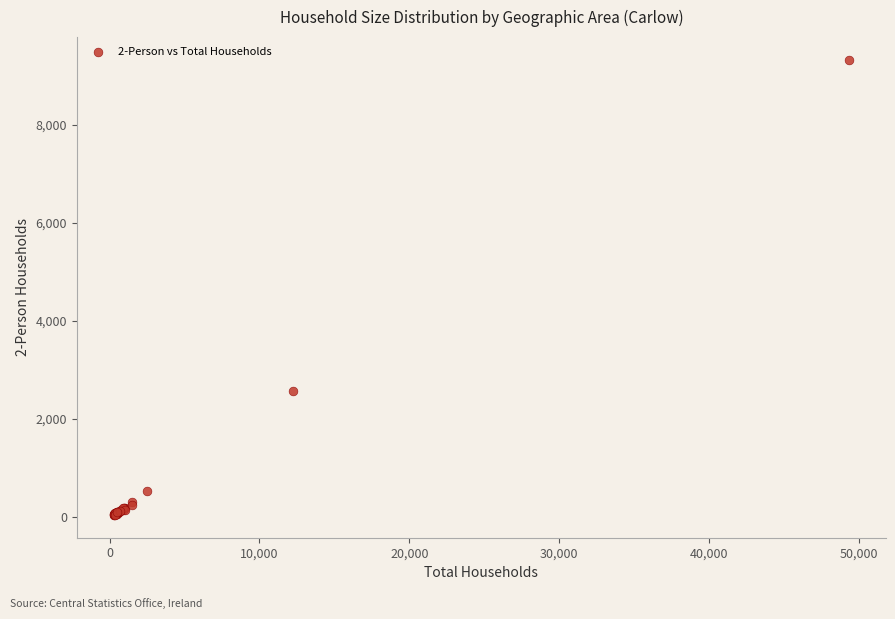

What Y value in the scatter plot is closest to 4680?

2558